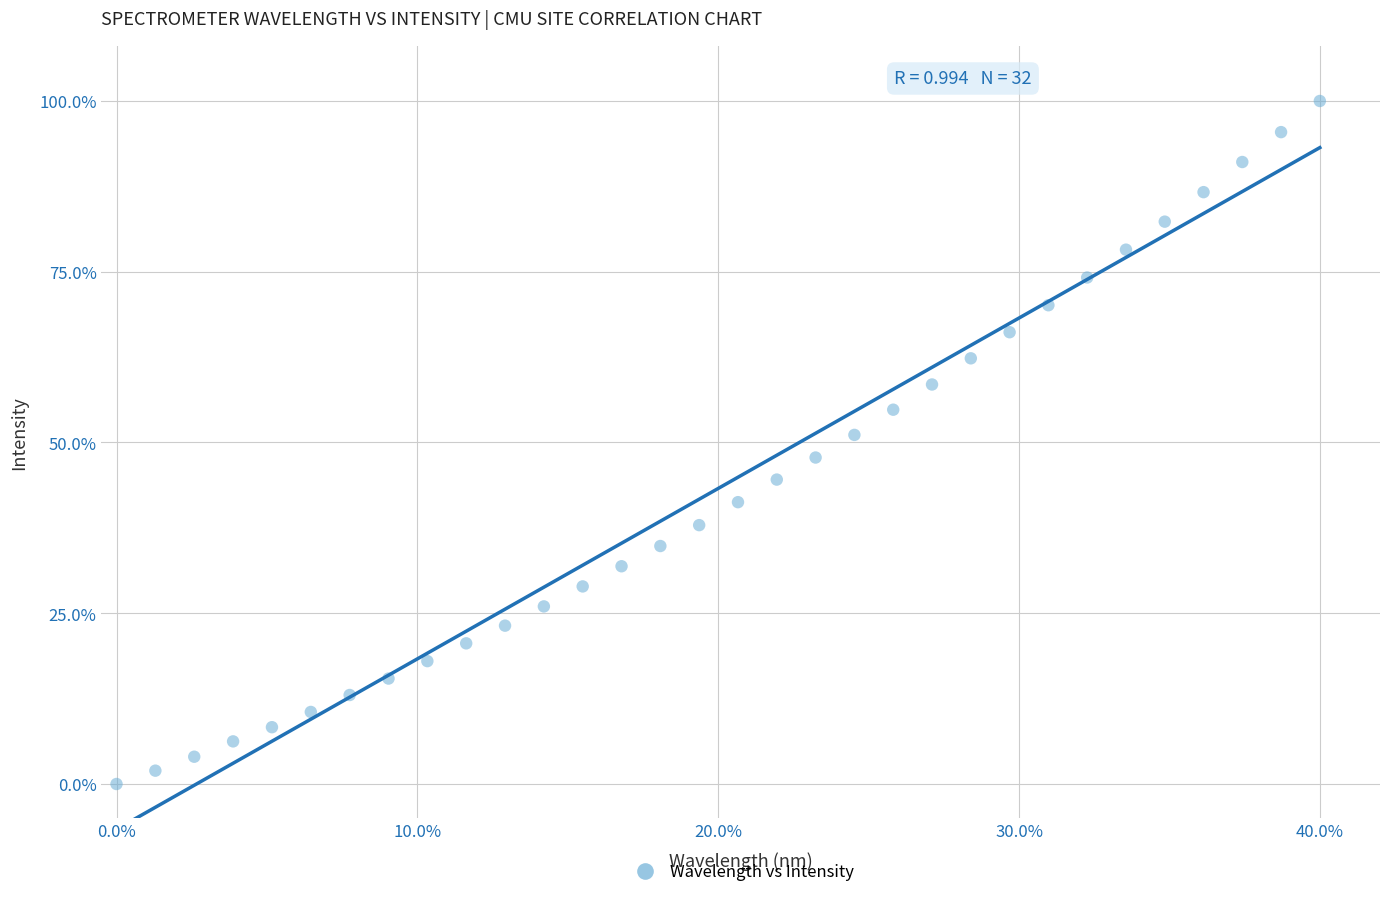

What is the range of Y values (max minus min)?

100.0